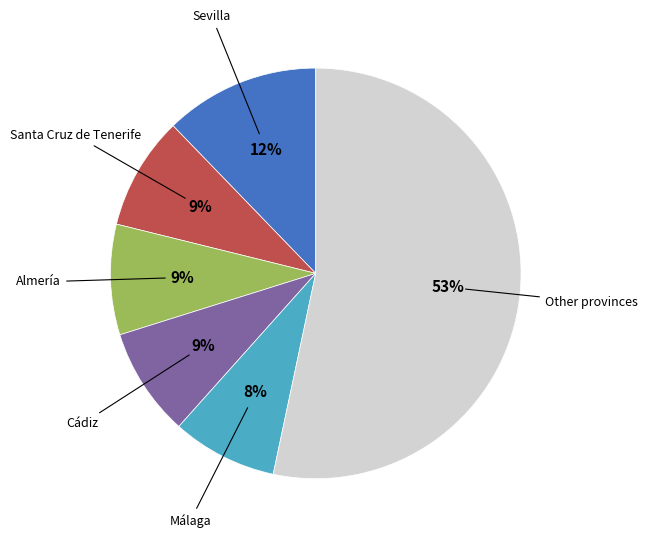

How many slices are in this pie chart?

6